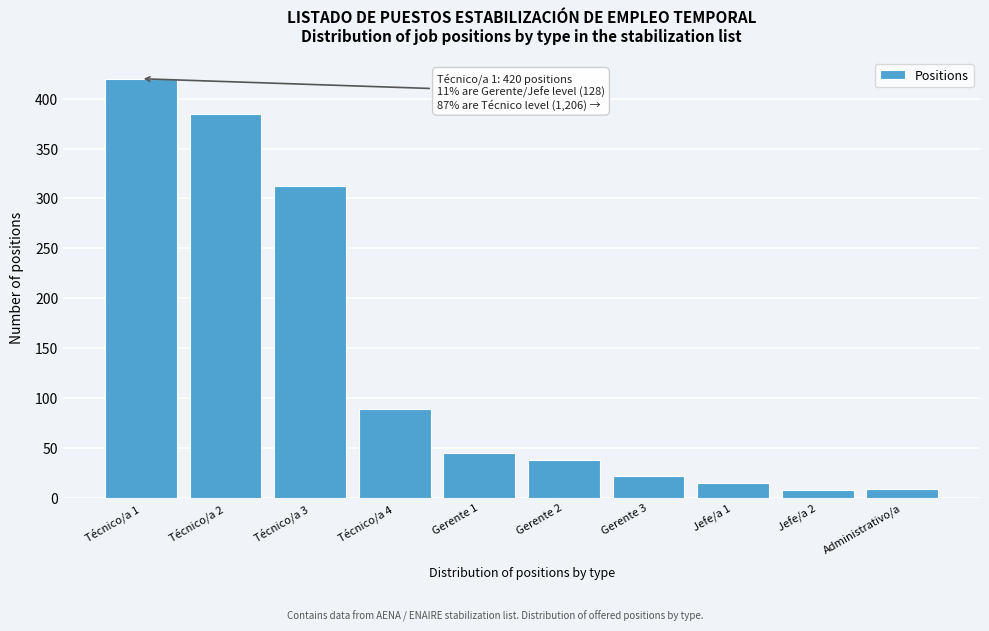

The value at Gerente 2 is 38. True or false?

True